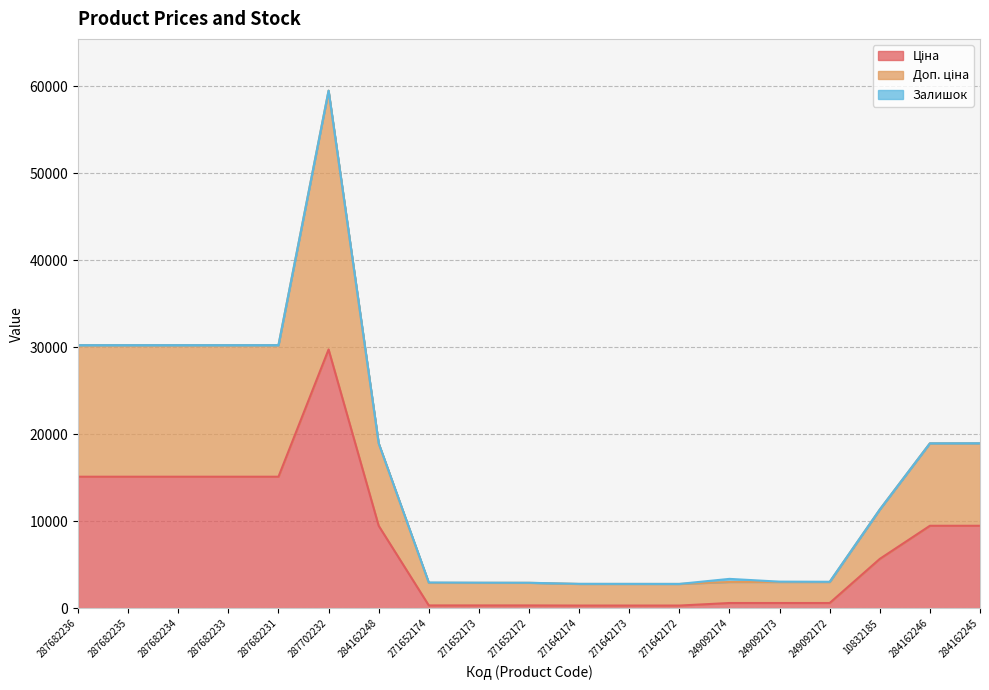

What is the sum of the Ціна values at 249092174 and 284162248?

10083.8